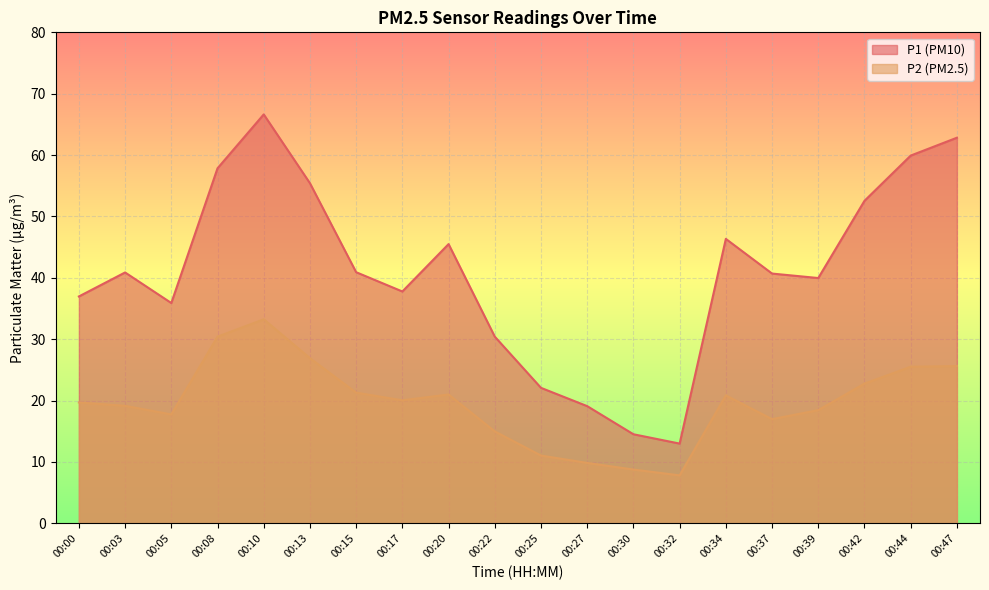

Reading left to right, transcribe all the data shown in this chart.

P1: 37.0	40.9	35.9	57.9	66.6	55.4	40.9	37.8	45.5	30.4	22.1	19.1	14.5	13.0	46.4	40.7	40.0	52.5	59.9	62.8
P2: 19.7	19.1	17.8	30.4	33.2	26.9	21.3	20.1	21.0	15.0	11.1	9.8	8.8	7.8	20.9	17.0	18.4	22.8	25.5	25.6